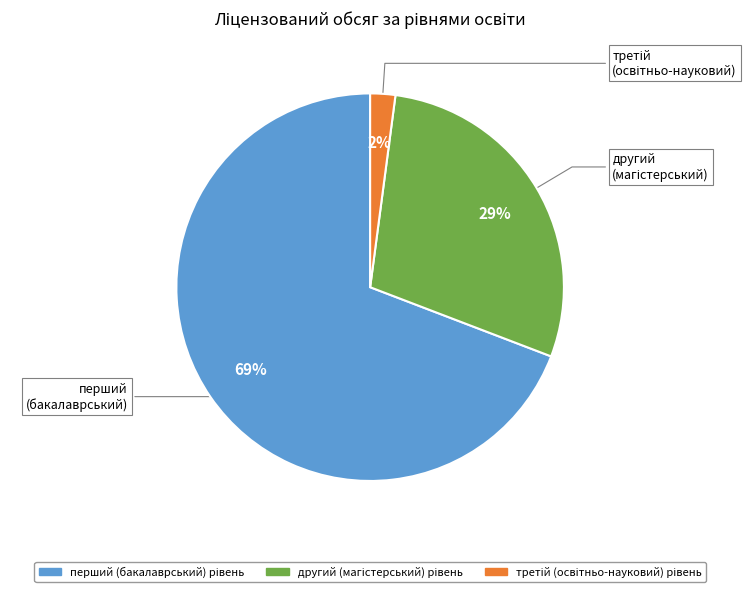

To the nearest percent, what is the average slice percentage?

33%